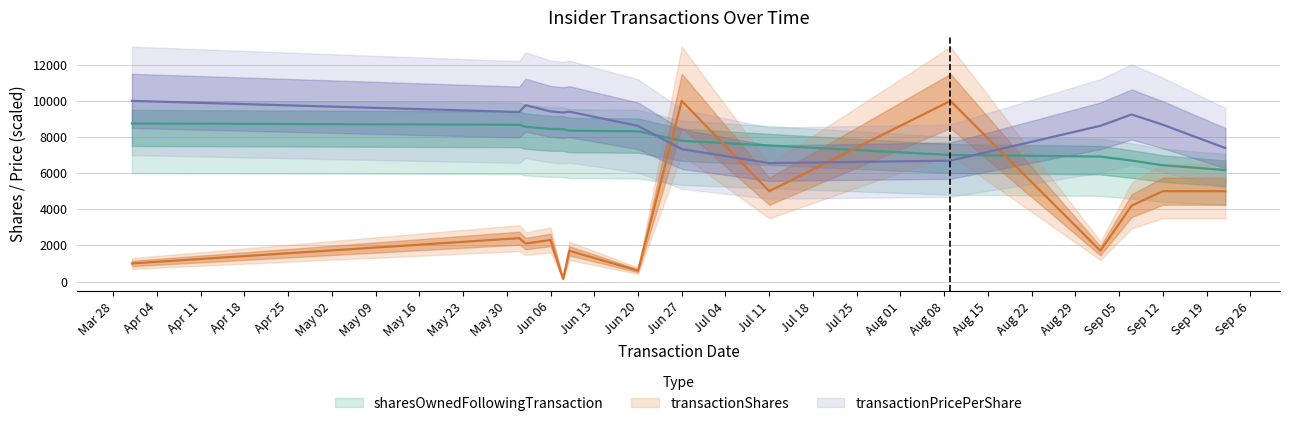

Where do transactionPricePerShare and transactionShares first cross each other?

Jun 20 and Jun 27